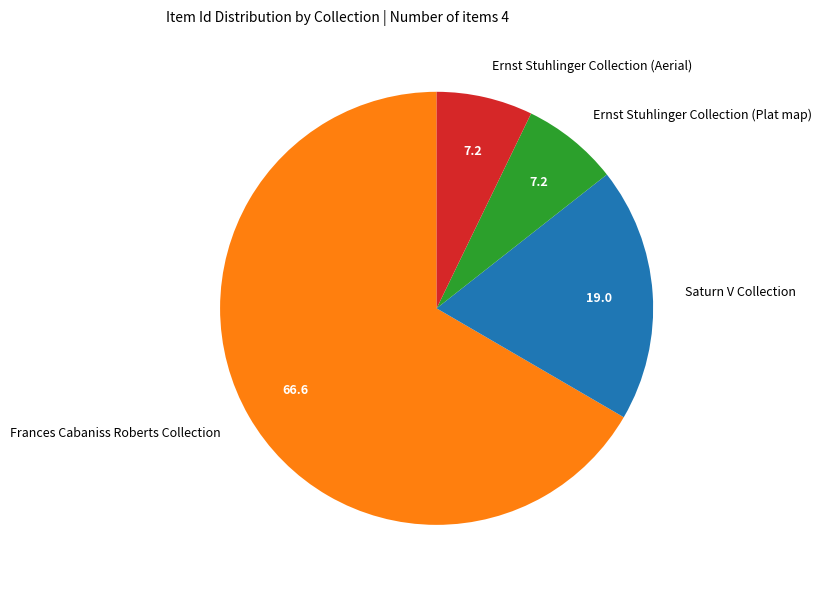

Which category has the biggest portion of the pie?

Frances Cabaniss Roberts Collection